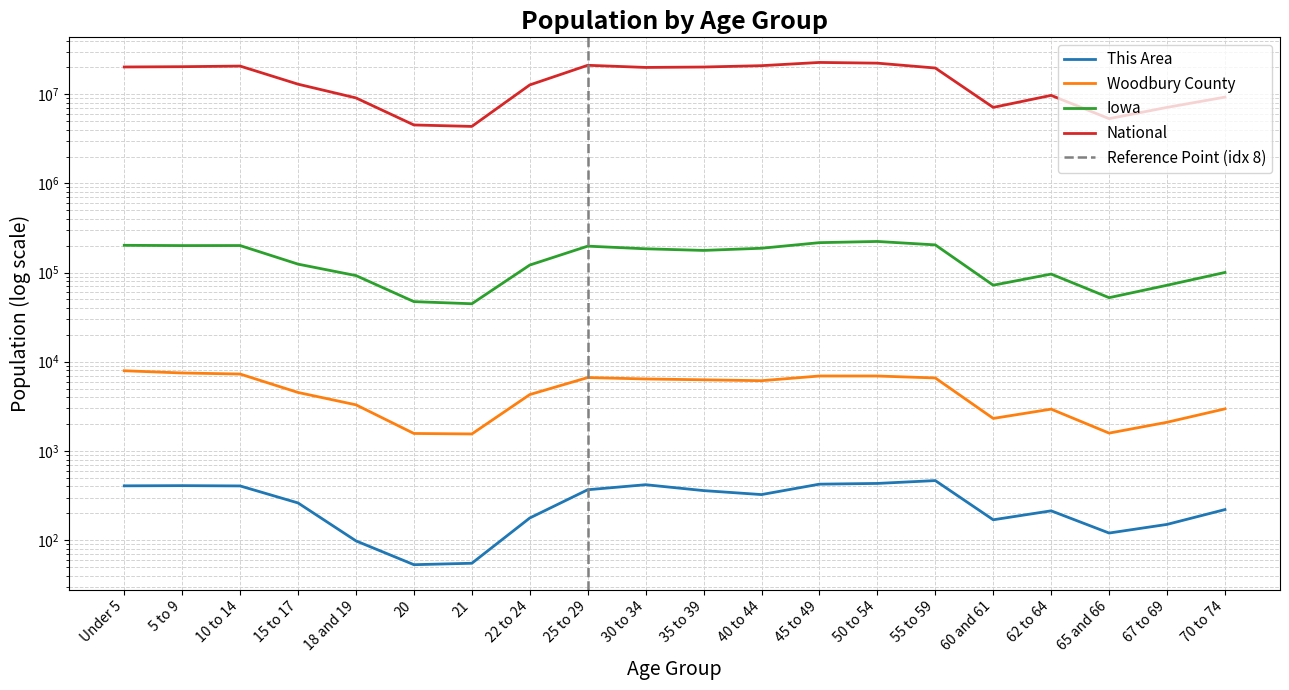

What is the label of the 13th point from the right?

22 to 24